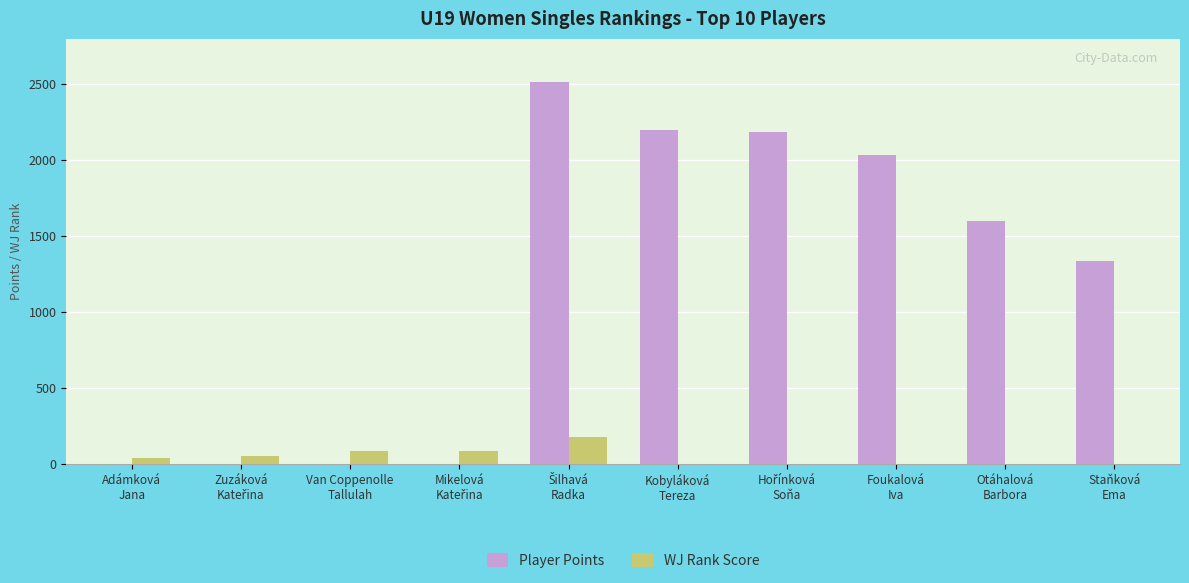

Which series has the largest total across all categories?

Player Points